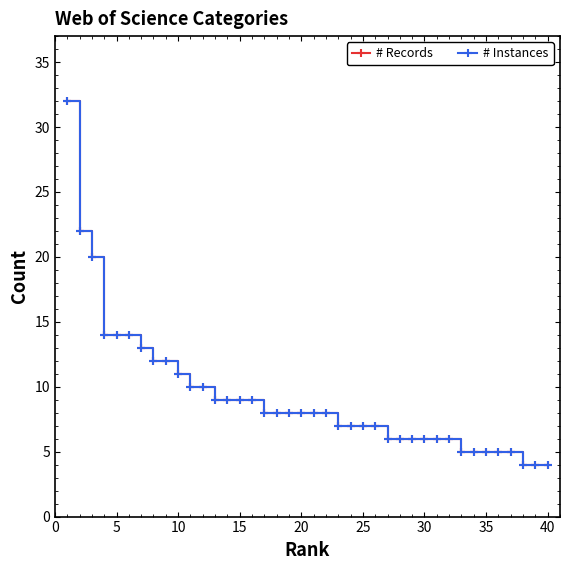

Is this an area chart (filled region under the line)?

No